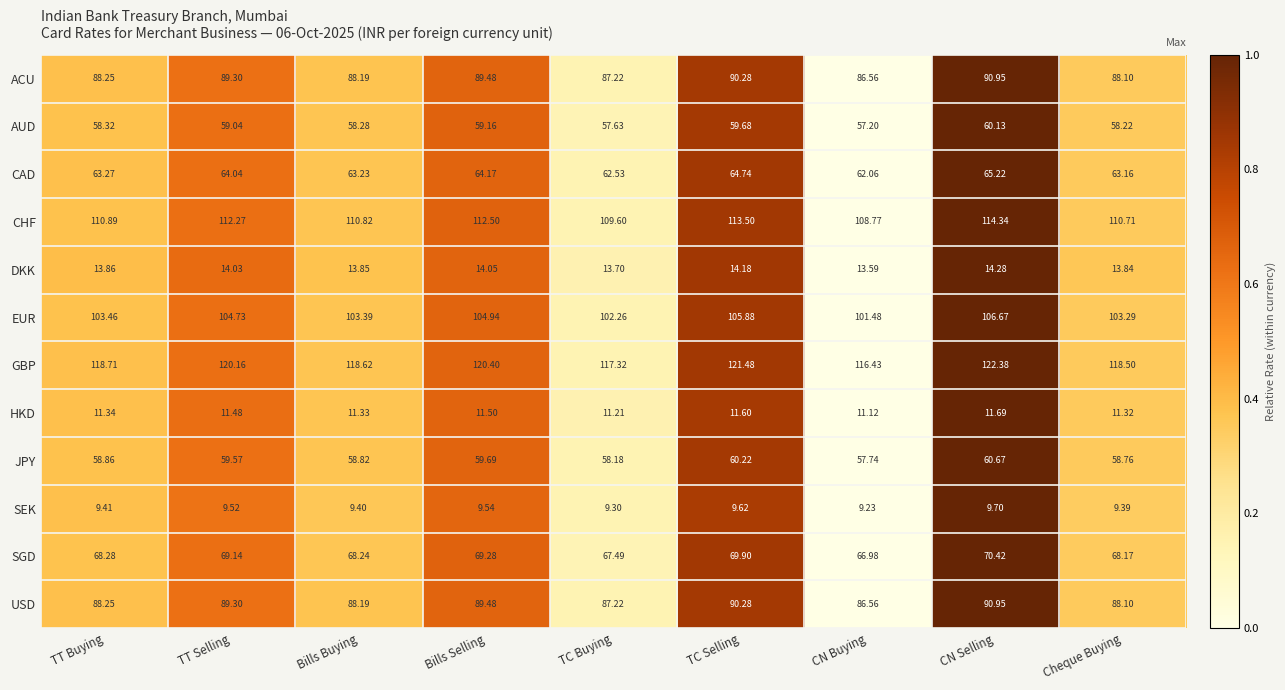

At which category is the sum across all series the highest?

CN Selling